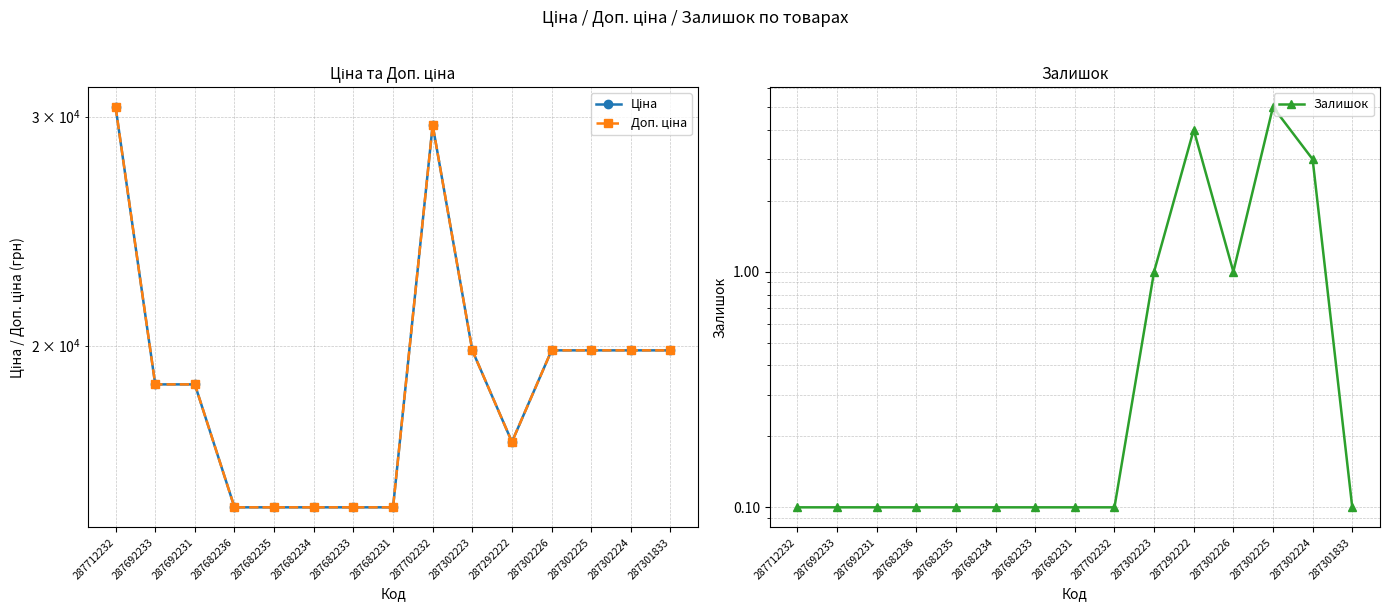

Is the value of Доп. ціна at 287302225 greater than the value of Ціна at 287682234?

Yes